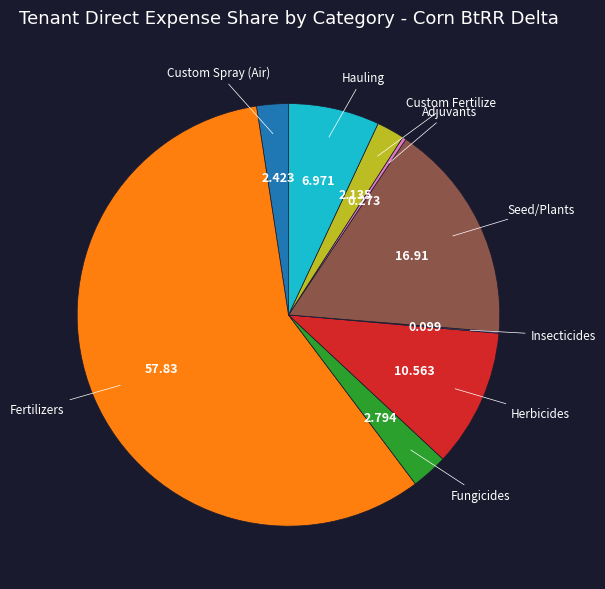

Is there any slice that represents more than half of the pie?

Yes